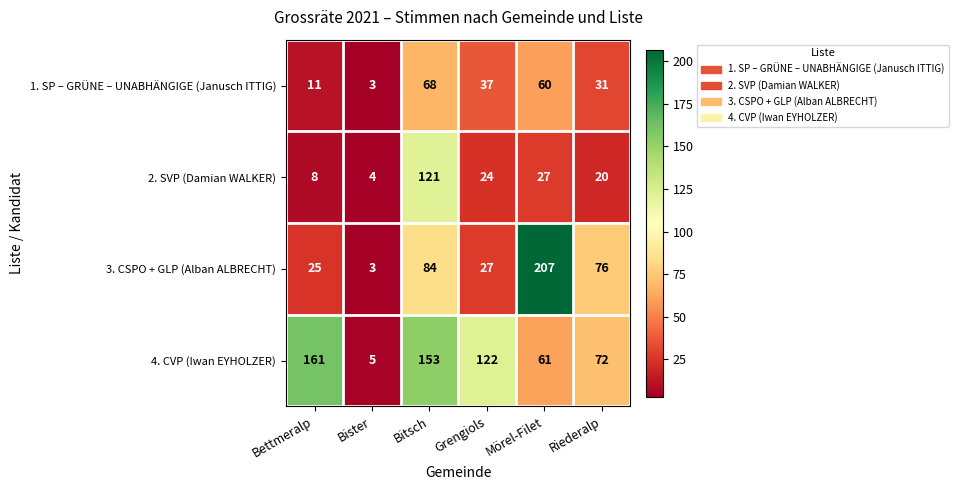

What is the spread (max minus min) of values at Bister?

2